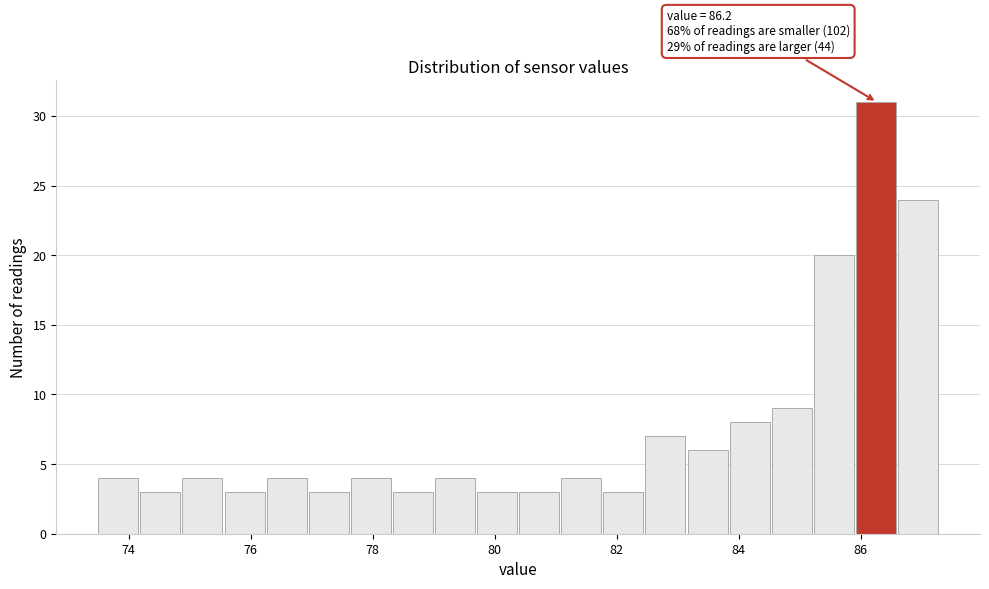

Around what value on the x-axis is the tallest bar? Give the approximate position of its centre, as read against the axis.

86.2